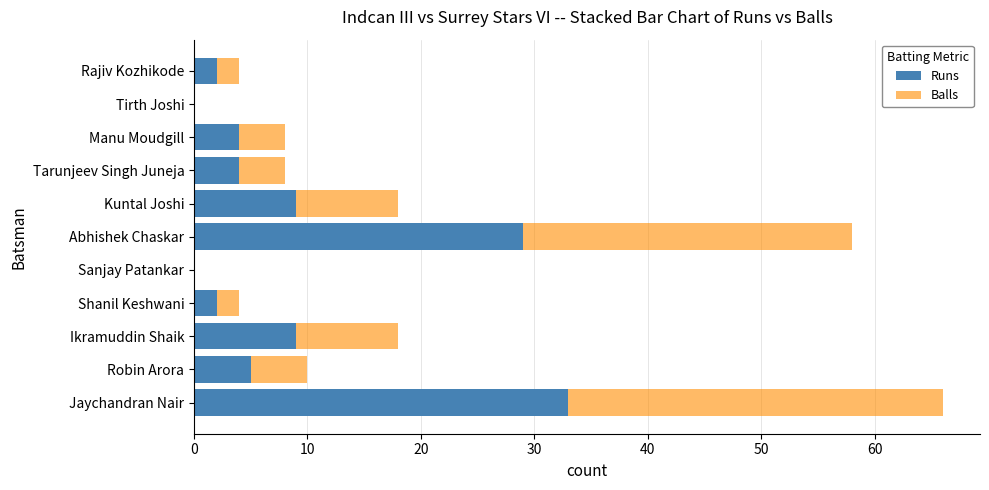

What are all the series names shown in the legend?

Runs, Balls